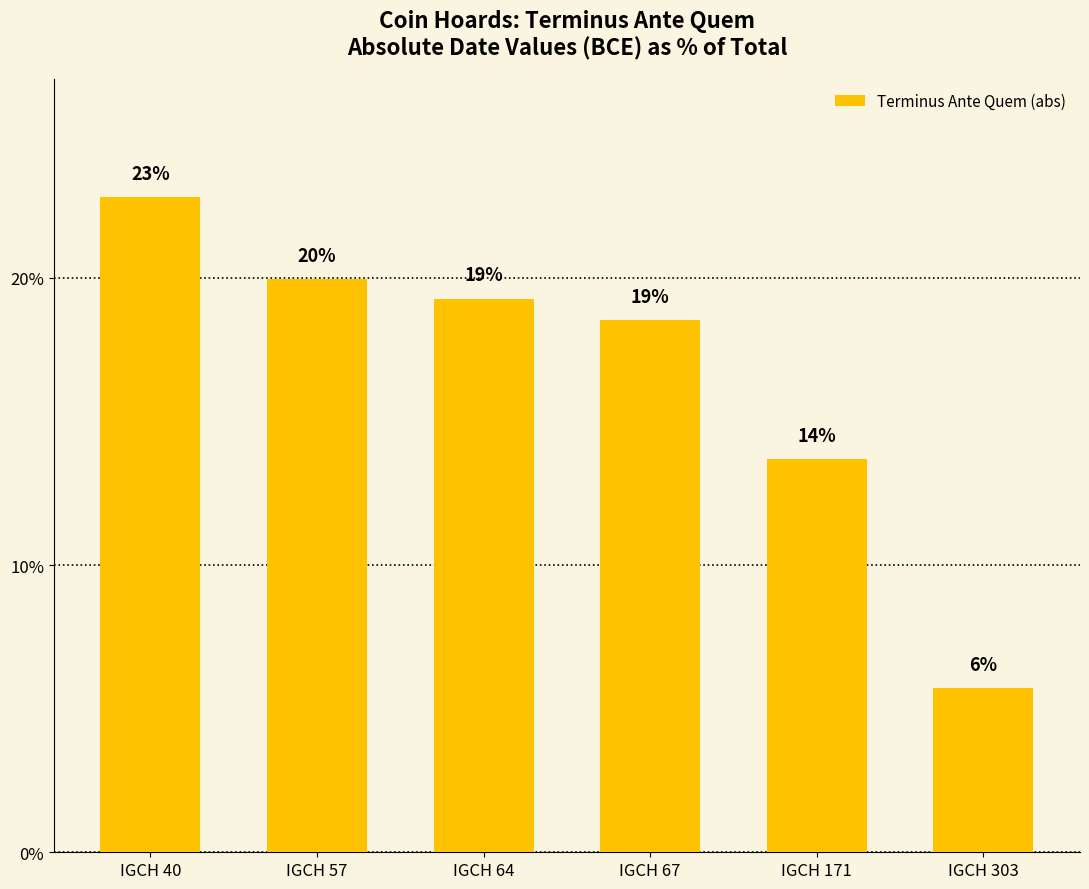

Does the chart contain stacked bars?

No